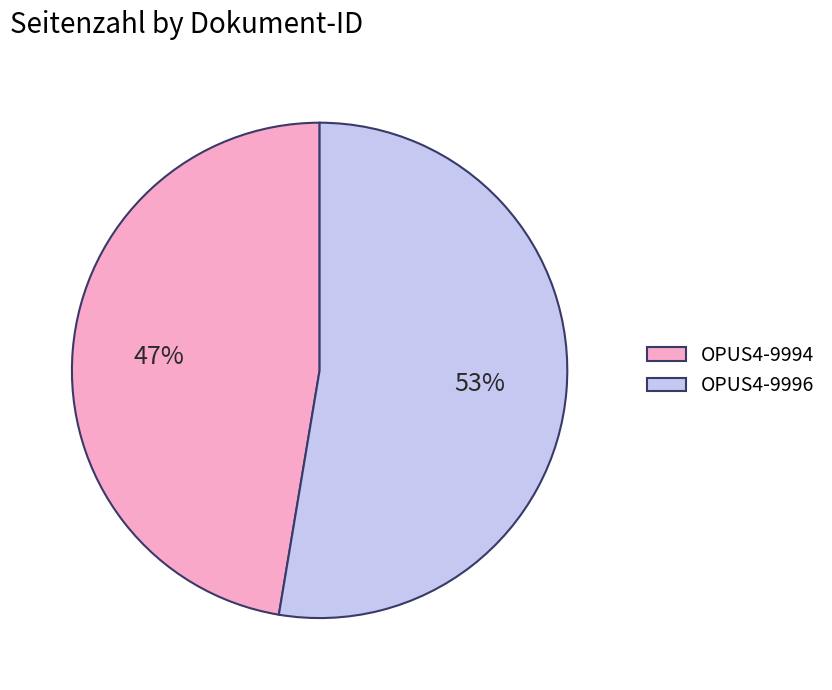

Rank the categories by value from lowest to highest.

OPUS4-9994, OPUS4-9996